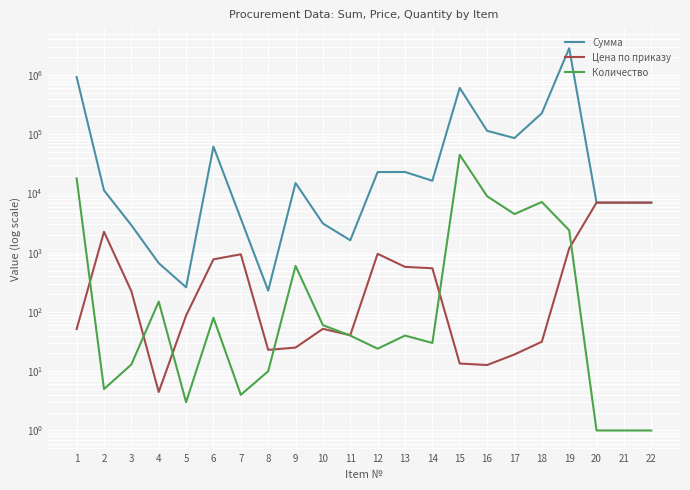

Where is the first local maximum for Сумма?

6